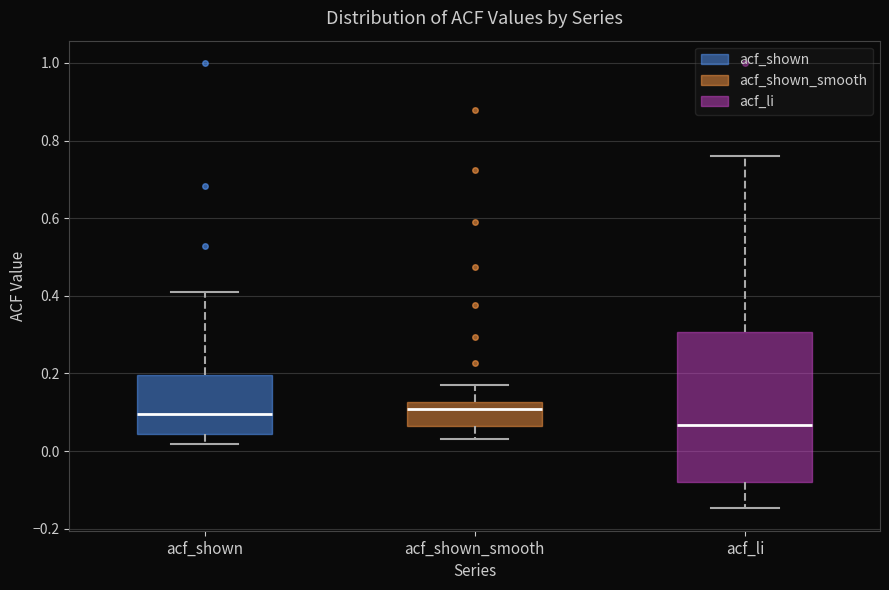

Where is the upper edge of the box for acf_shown on the y-axis? The values are not printed on the chart, so give them approximately, as read against the axis.

0.20